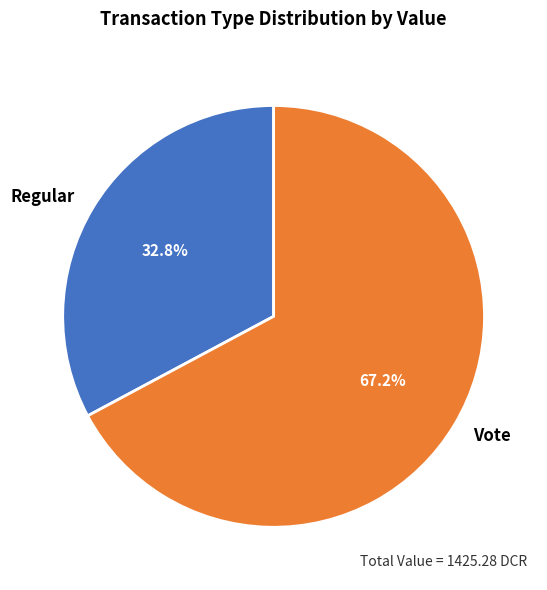

Count the number of slices in the pie.

2